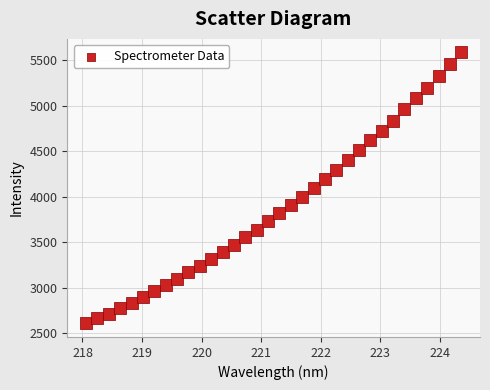

What is the range of X values (max minus min)?

6.3